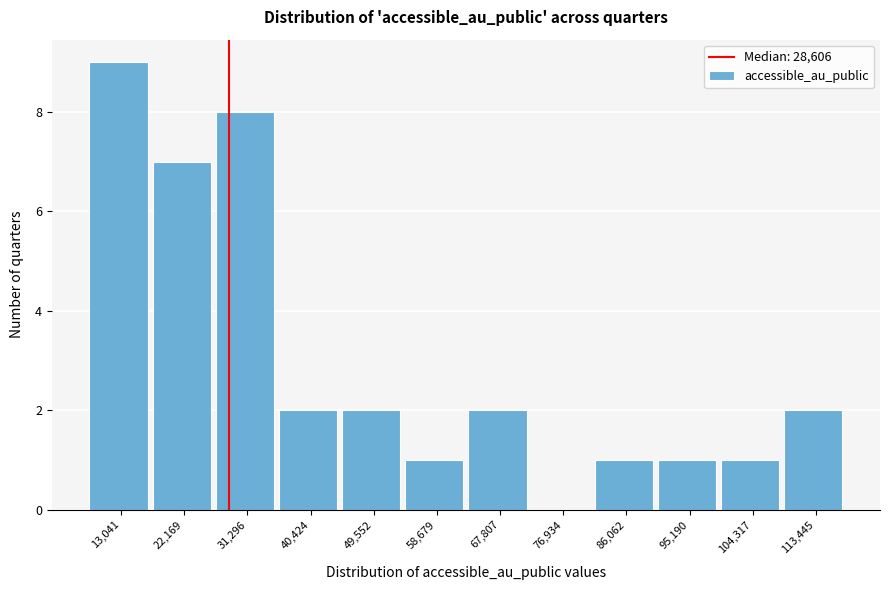

Which range on the x-axis has the tallest bar?

8000 to 18000